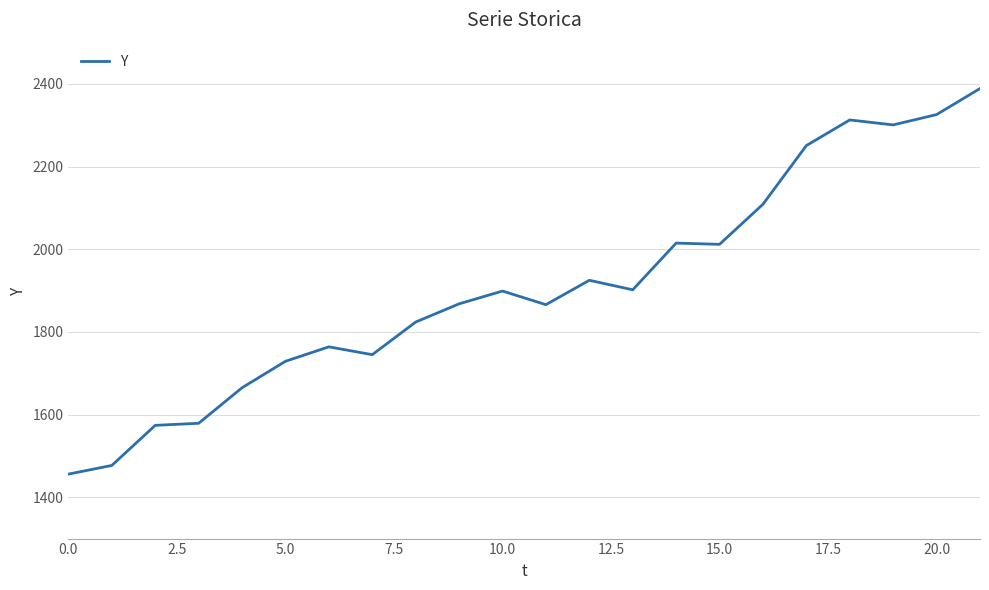

Does the chart display data point markers on the line(s)?

No